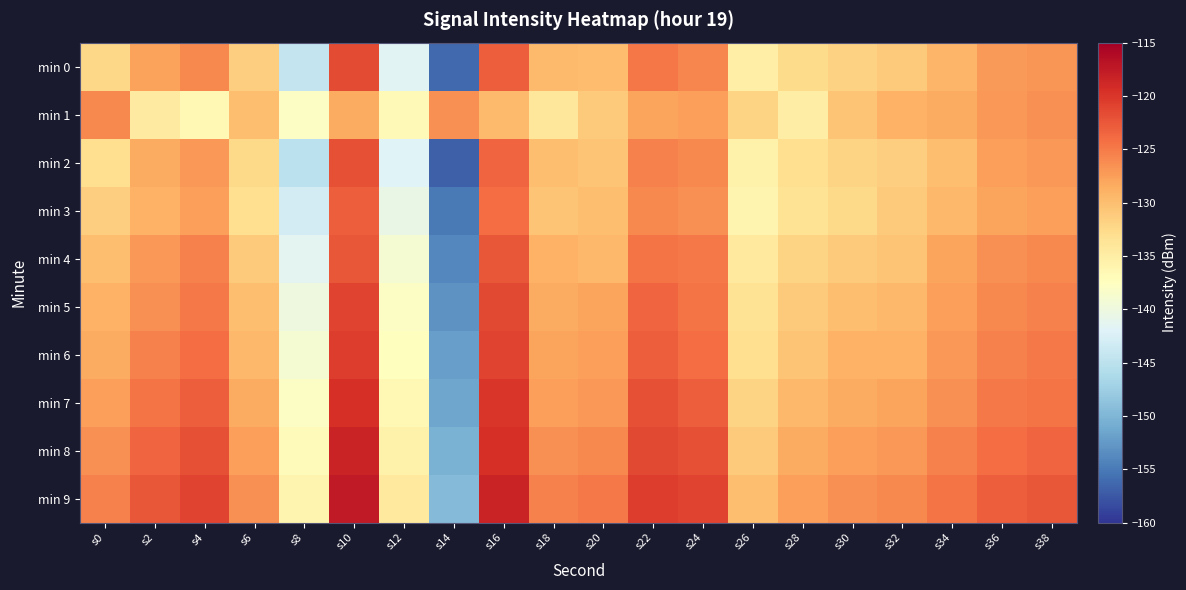

Reading right to left, list all the values displayed in this chart.

min 0: s38=-126.8	s36=-127.3	s34=-129.3	s32=-131.0	s30=-131.8	s28=-132.7	s26=-135.1	s24=-125.8	s22=-124.8	s20=-129.8	s18=-129.8	s16=-123.0	s14=-156.1	s12=-141.7	s10=-121.6	s8=-144.3	s6=-131.5	s4=-126.0	s2=-127.8	s0=-132.4
min 1: s38=-126.5	s36=-127.0	s34=-128.5	s32=-129.0	s30=-130.5	s28=-135.0	s26=-132.0	s24=-127.5	s22=-128.0	s20=-131.0	s18=-134.0	s16=-129.8	s14=-126.6	s12=-136.8	s10=-128.5	s8=-137.9	s6=-130.1	s4=-136.5	s2=-134.6	s0=-125.9
min 2: s38=-127.0	s36=-127.5	s34=-130.0	s32=-131.5	s30=-132.0	s28=-133.0	s26=-135.5	s24=-126.0	s22=-125.5	s20=-130.5	s18=-130.0	s16=-123.5	s14=-157.0	s12=-142.0	s10=-122.0	s8=-145.0	s6=-132.5	s4=-127.0	s2=-128.5	s0=-133.0
min 3: s38=-127.5	s36=-128.0	s34=-129.5	s32=-131.0	s30=-132.5	s28=-133.5	s26=-136.0	s24=-126.5	s22=-126.0	s20=-130.0	s18=-130.5	s16=-124.0	s14=-155.0	s12=-140.5	s10=-123.0	s8=-143.0	s6=-133.0	s4=-127.5	s2=-129.0	s0=-131.5
min 4: s38=-126.0	s36=-126.5	s34=-128.0	s32=-130.5	s30=-131.0	s28=-132.0	s26=-134.5	s24=-125.0	s22=-124.5	s20=-129.5	s18=-129.0	s16=-122.5	s14=-154.0	s12=-139.0	s10=-122.5	s8=-141.5	s6=-131.0	s4=-125.5	s2=-127.0	s0=-130.0
min 5: s38=-125.5	s36=-126.0	s34=-127.5	s32=-129.5	s30=-130.0	s28=-131.0	s26=-133.5	s24=-124.5	s22=-123.5	s20=-128.0	s18=-128.5	s16=-121.5	s14=-153.0	s12=-138.0	s10=-121.0	s8=-140.0	s6=-130.0	s4=-125.0	s2=-126.5	s0=-129.0
min 6: s38=-125.0	s36=-125.5	s34=-127.0	s32=-129.0	s30=-129.0	s28=-130.5	s26=-133.0	s24=-124.0	s22=-123.0	s20=-127.5	s18=-128.0	s16=-121.0	s14=-152.0	s12=-137.5	s10=-120.5	s8=-139.0	s6=-129.5	s4=-124.0	s2=-125.5	s0=-128.5
min 7: s38=-124.5	s36=-125.0	s34=-126.5	s32=-128.0	s30=-128.5	s28=-129.5	s26=-132.0	s24=-123.0	s22=-122.0	s20=-127.0	s18=-127.5	s16=-120.0	s14=-151.5	s12=-136.5	s10=-119.5	s8=-138.0	s6=-128.5	s4=-123.0	s2=-124.5	s0=-127.5
min 8: s38=-123.5	s36=-124.0	s34=-125.5	s32=-127.0	s30=-127.5	s28=-128.5	s26=-131.0	s24=-122.0	s22=-121.5	s20=-126.0	s18=-126.5	s16=-119.5	s14=-150.5	s12=-135.5	s10=-118.5	s8=-137.0	s6=-127.5	s4=-122.0	s2=-123.5	s0=-126.5
min 9: s38=-122.5	s36=-123.0	s34=-124.5	s32=-126.0	s30=-126.5	s28=-127.5	s26=-130.0	s24=-121.0	s22=-120.5	s20=-125.0	s18=-125.5	s16=-118.5	s14=-149.5	s12=-134.5	s10=-117.5	s8=-136.0	s6=-126.5	s4=-121.0	s2=-122.5	s0=-125.5